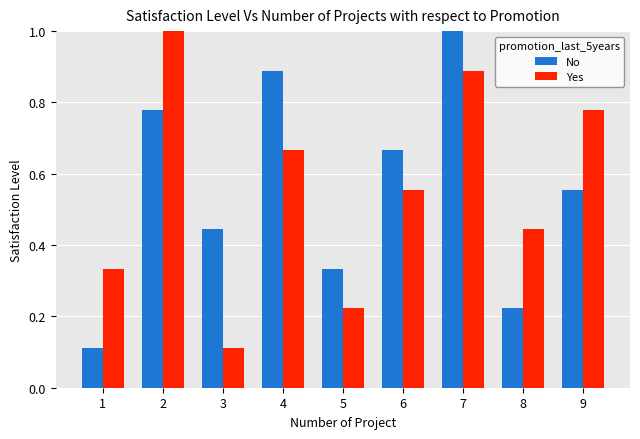

Is it true that No equals 1.2 at 2?

False